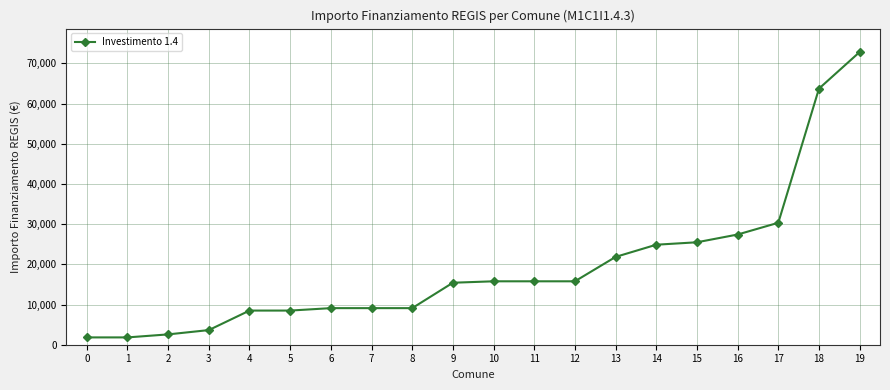

Approximately how many times larger is the value at 0 compared to 6?

0.2